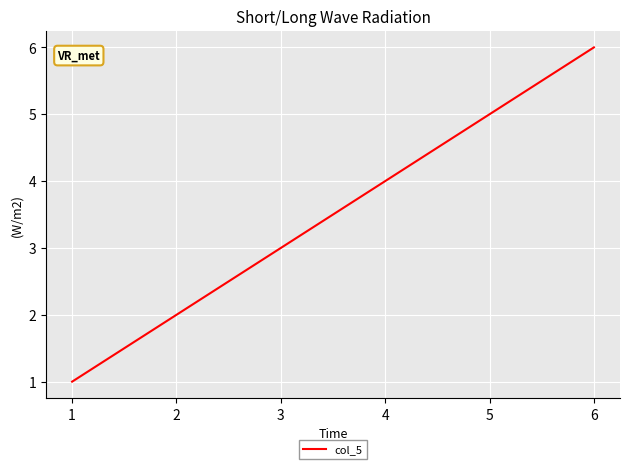

What is the change in value from 4 to 5?

+1